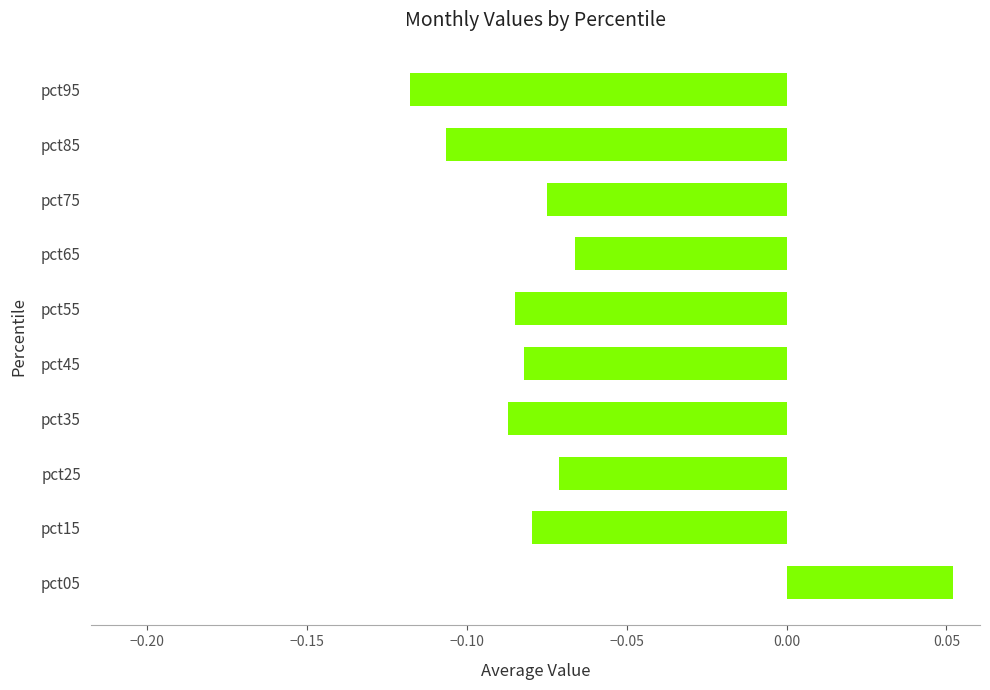

Where is the data nearest to the value 0?

pct05